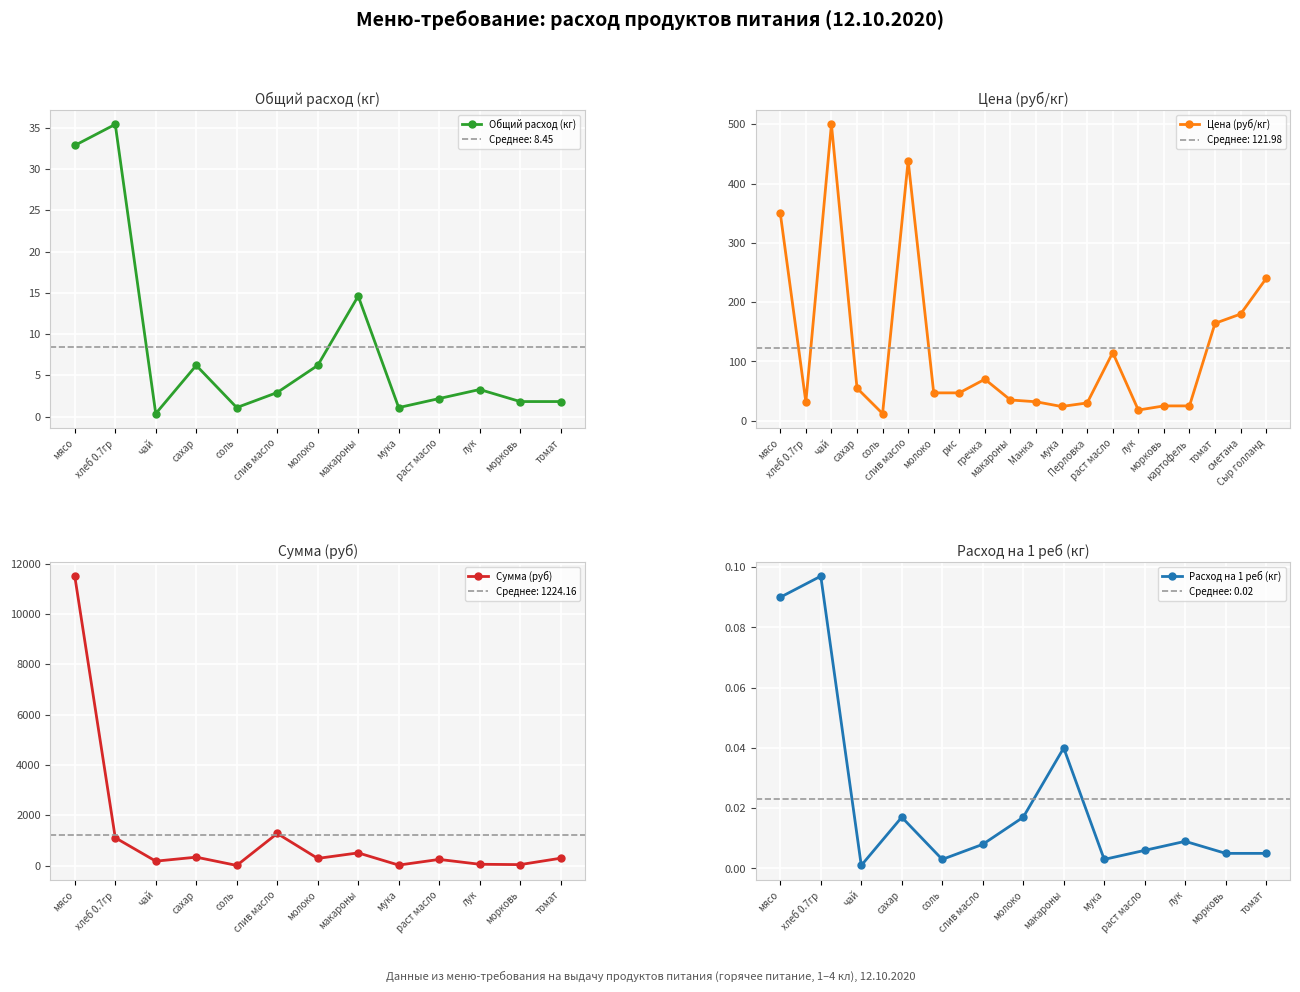

What is the sum of the Расход на 1 реб (кг) values at 2 and 7?

0.1